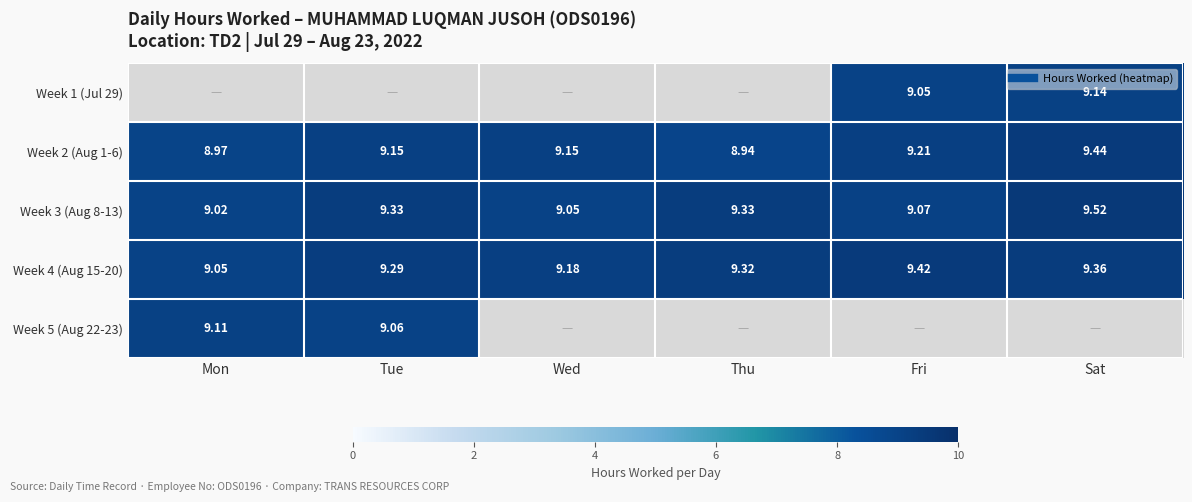

How many values in Week 1 (Jul 29) are above zero?

2